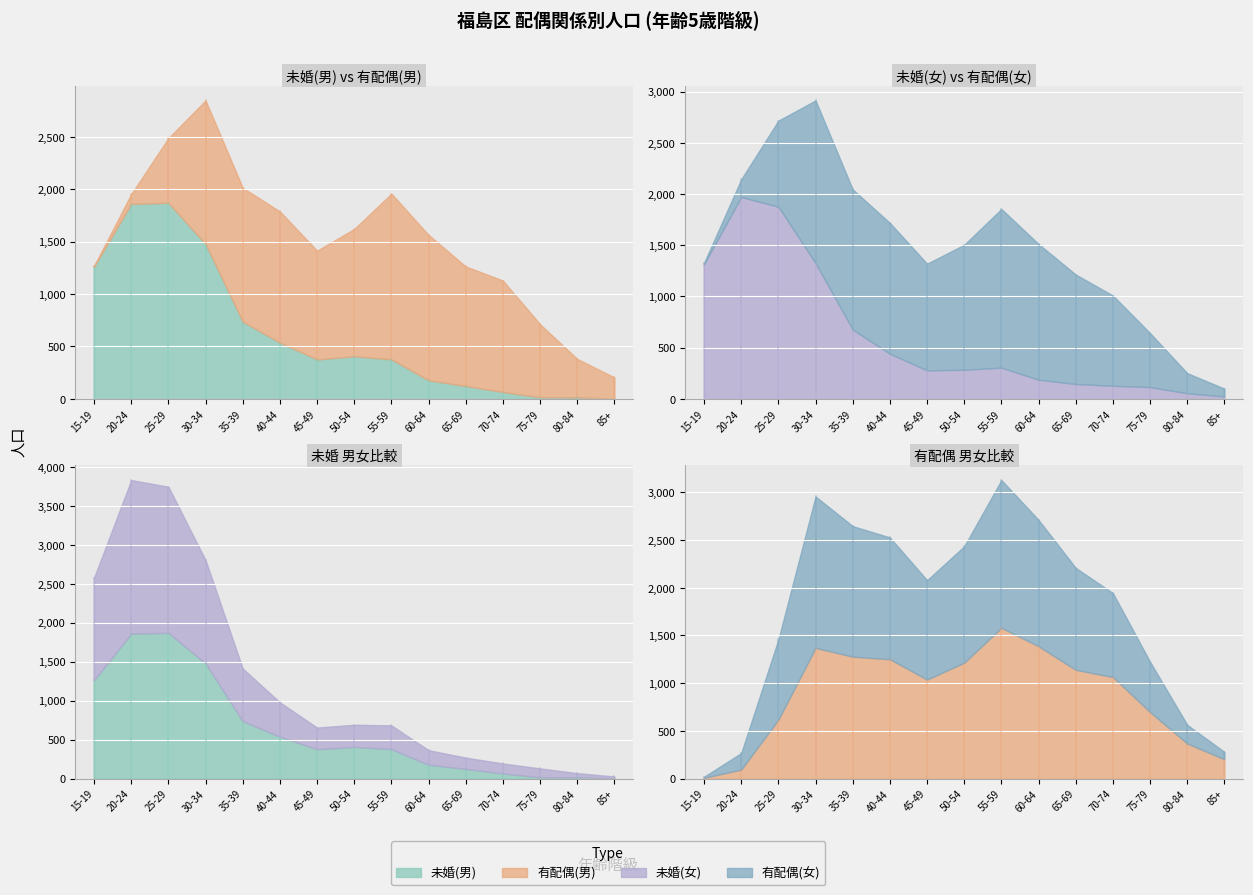

Reading left to right, what are all the values shown in this chart?

未婚(男): 1262	1860	1870	1477	736	537	376	406	377	177	123	65	15	14	3
有配偶(男): 7	94	618	1370	1278	1251	1038	1215	1581	1387	1140	1064	697	367	202
未婚(女): 1316	1971	1876	1326	676	441	278	284	305	187	145	128	115	55	23
有配偶(女): 12	173	841	1588	1369	1277	1042	1221	1549	1325	1069	881	527	196	77